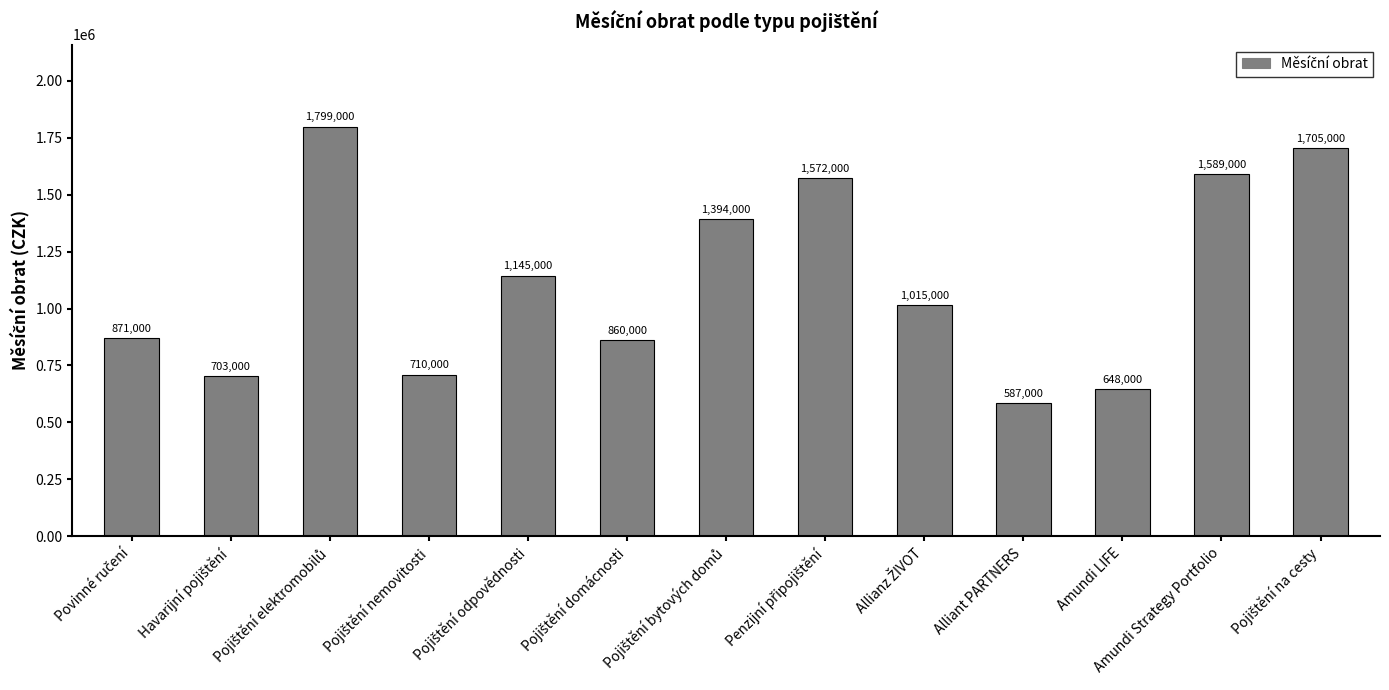

True or false: the data shows 648000 at Amundi LIFE.

True